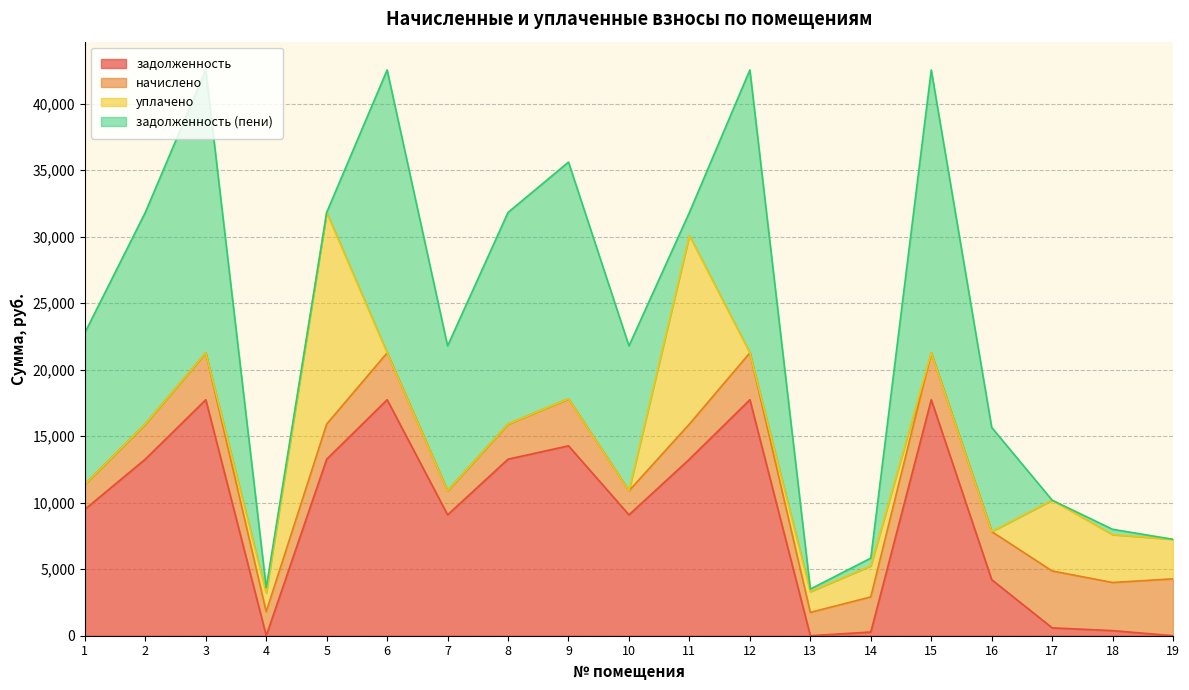

How many intersections are there between задолженность and уплачено?

7